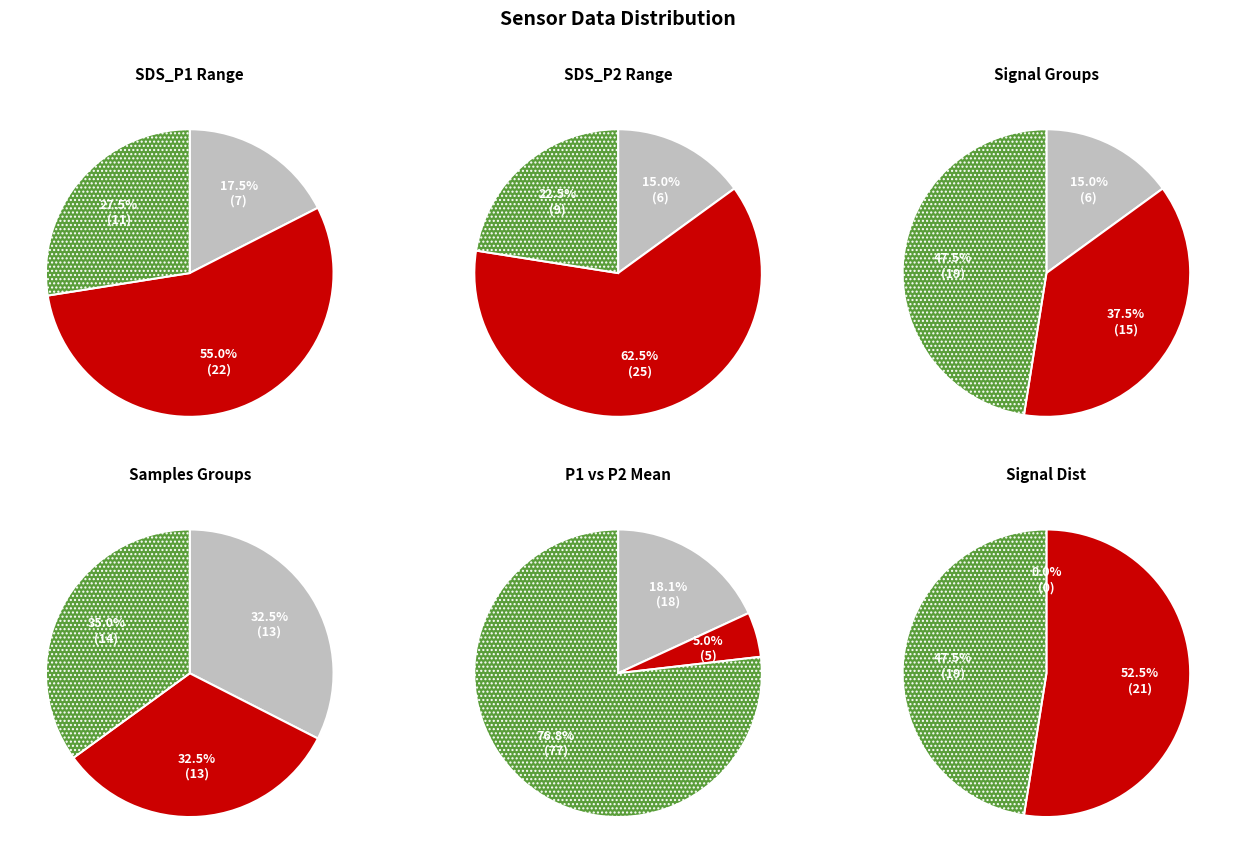

How much of the chart is everything except 13?

97.8%